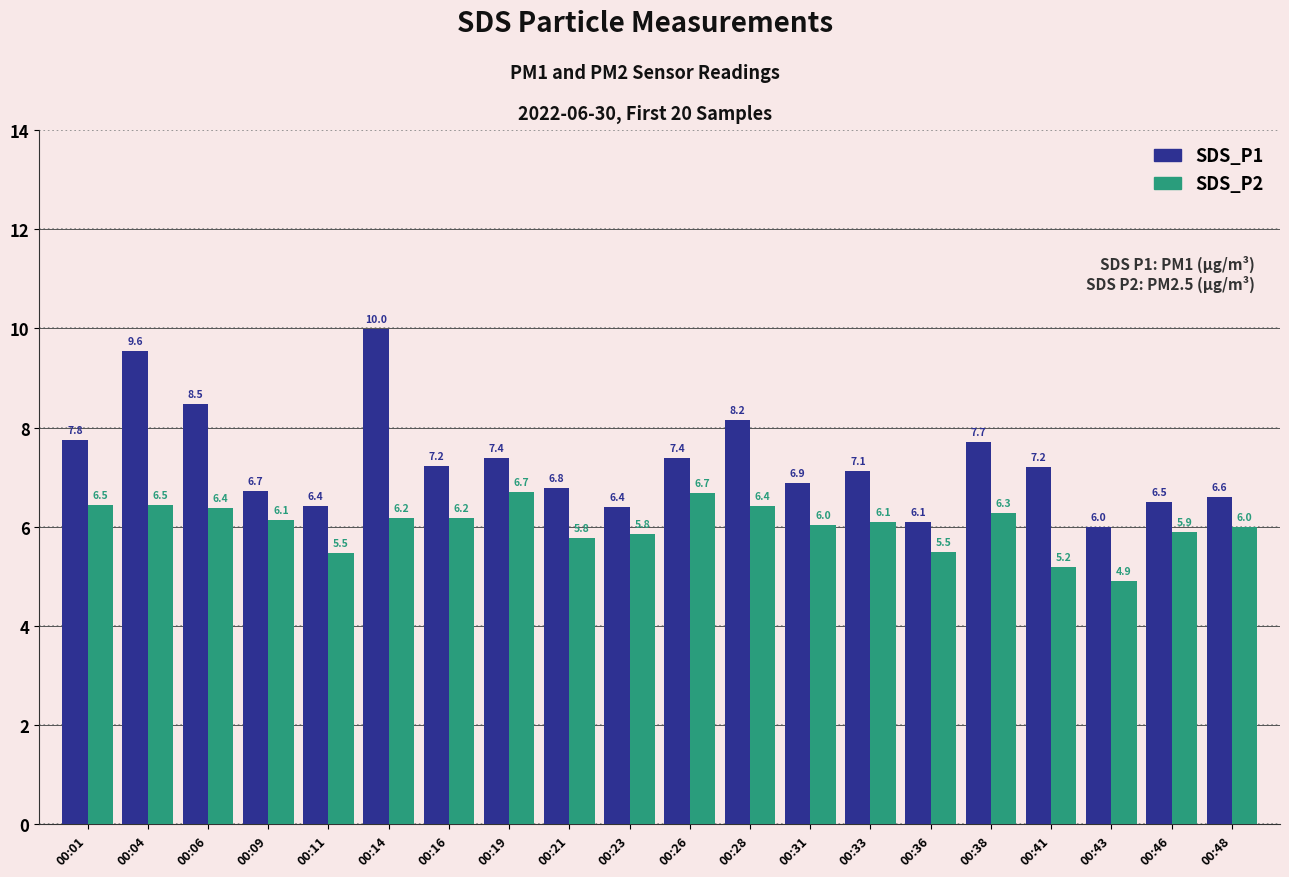

How many distinct data groups are displayed?

2